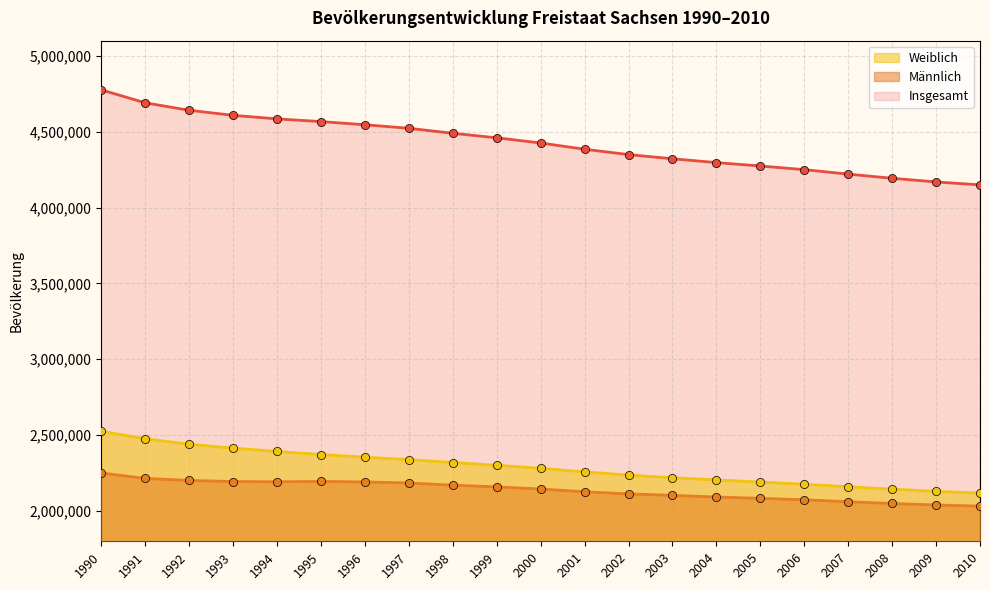

Which series has the widest spread of Y values?

Insgesamt